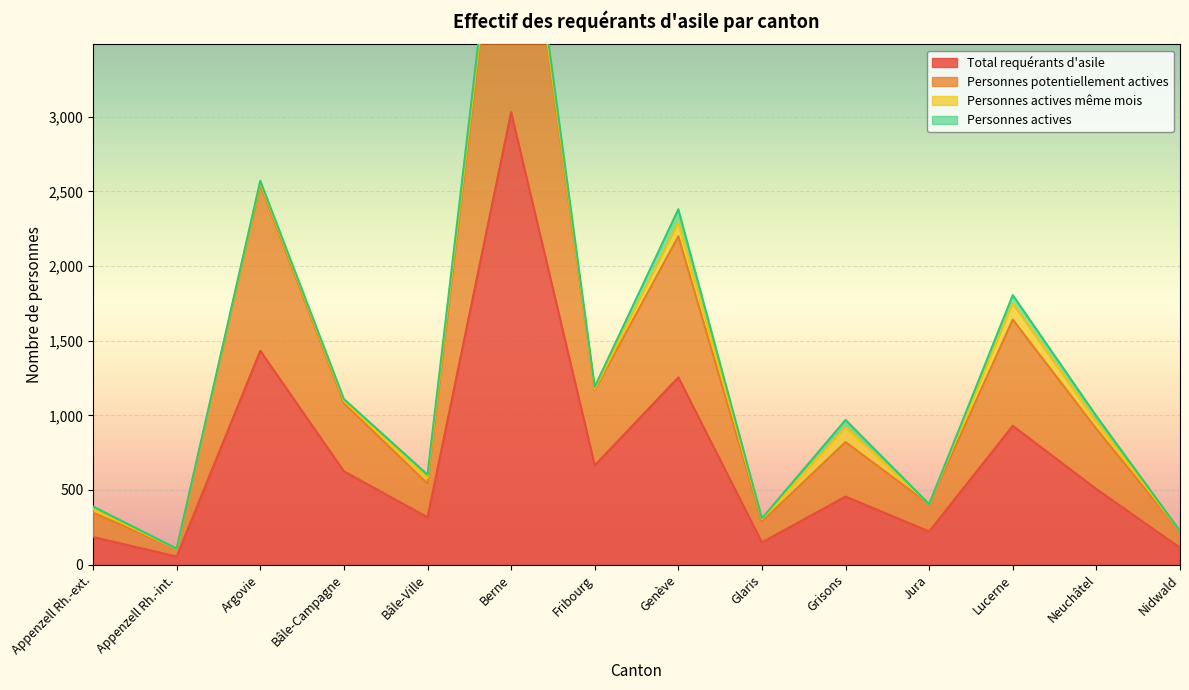

What position from the left is Lucerne?

12